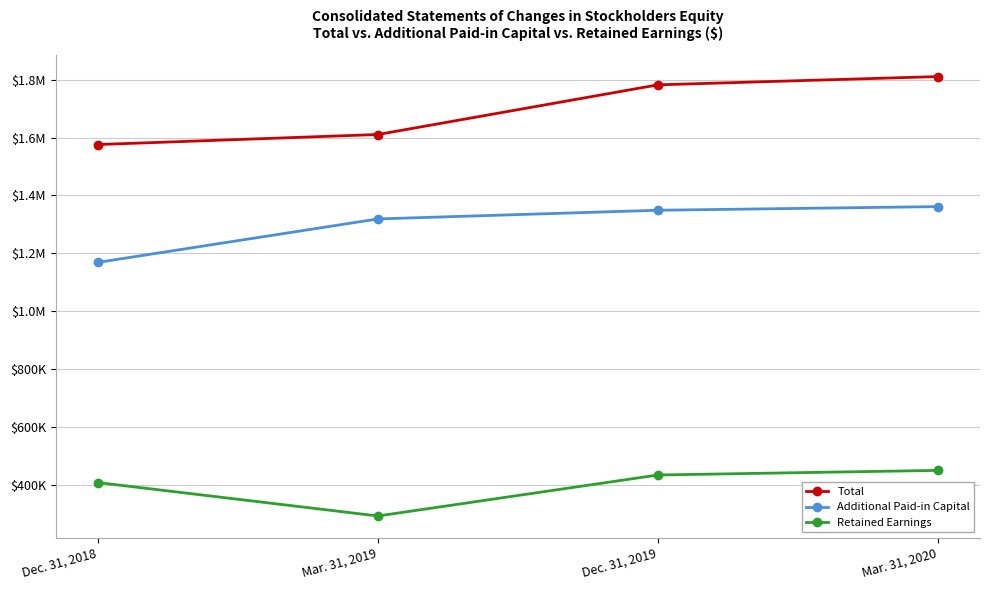

The value of Additional Paid-in Capital at Dec. 31, 2019 is 598700. True or false?

False